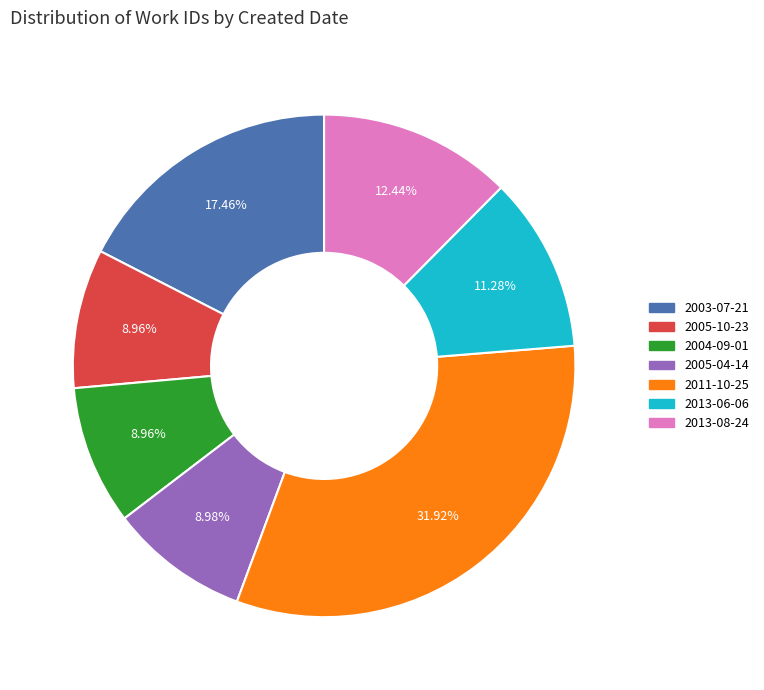

How many segments does this pie chart have?

7